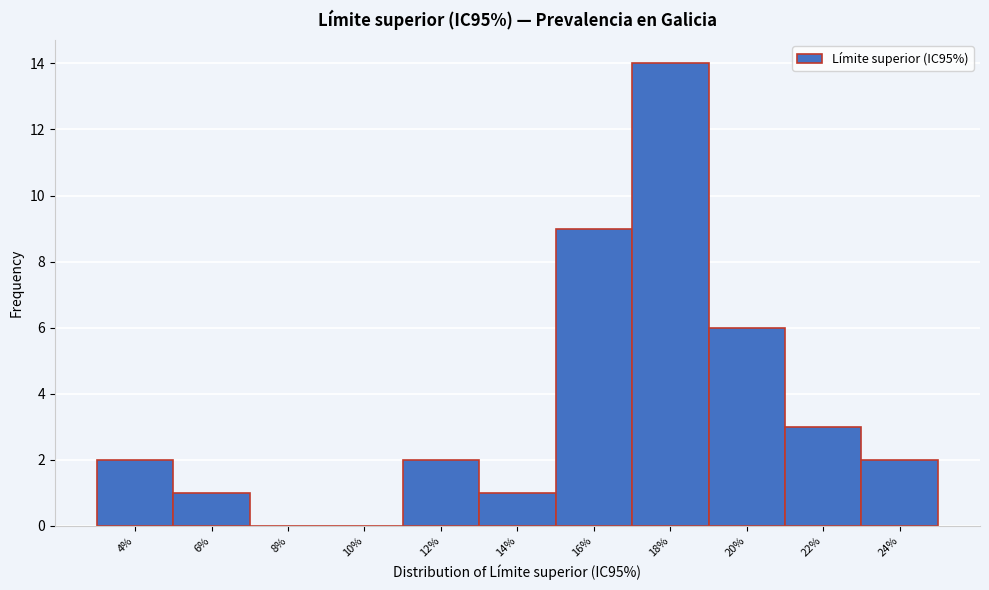

Reading left to right, extract all data points from this chart.

4%=2	6%=1	8%=0	10%=0	12%=2	14%=1	16%=9	18%=14	20%=6	22%=3	24%=2